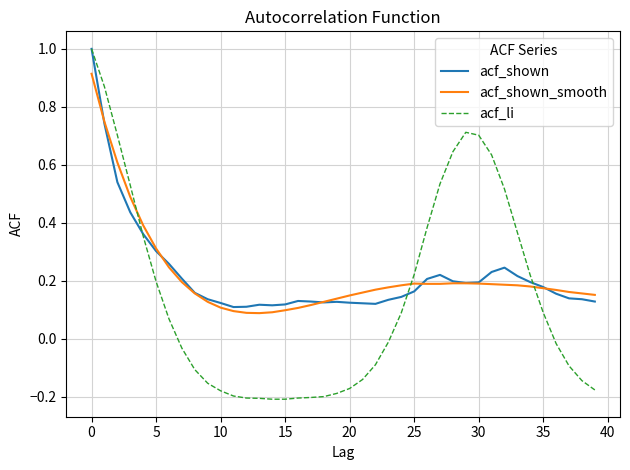

Which series has the largest range (max minus min)?

acf_li